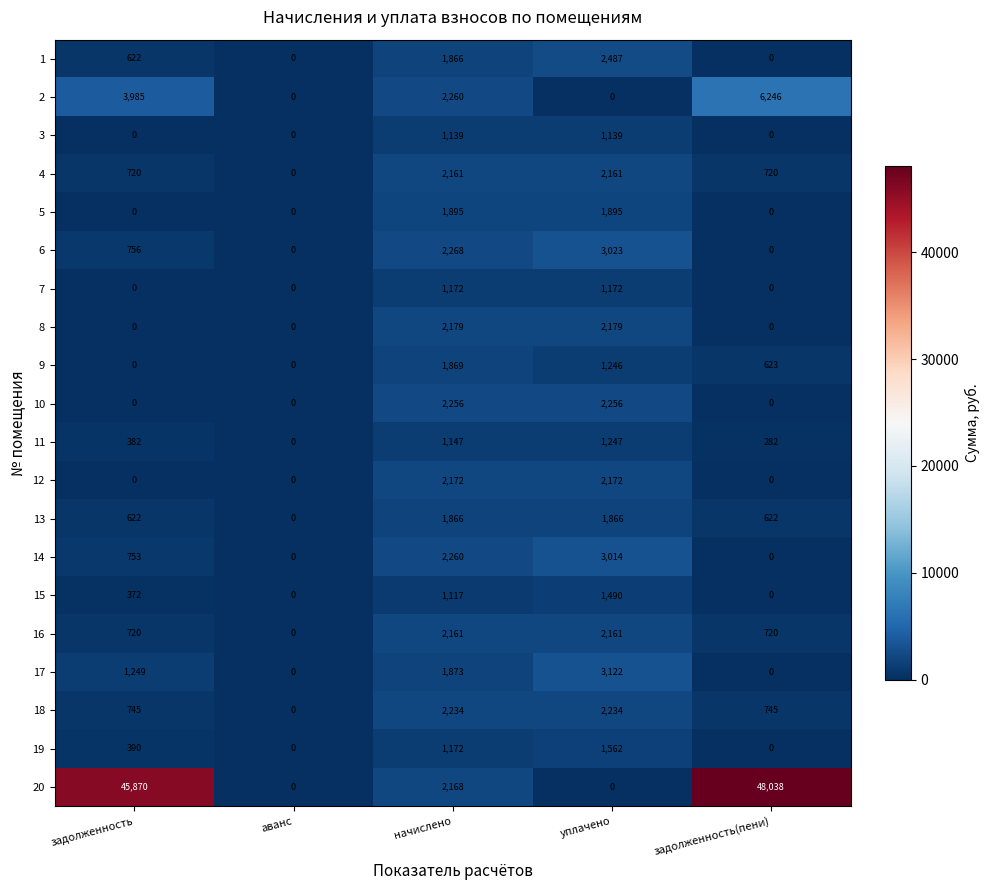

At which label is 17 closest to 1561?

задолженность